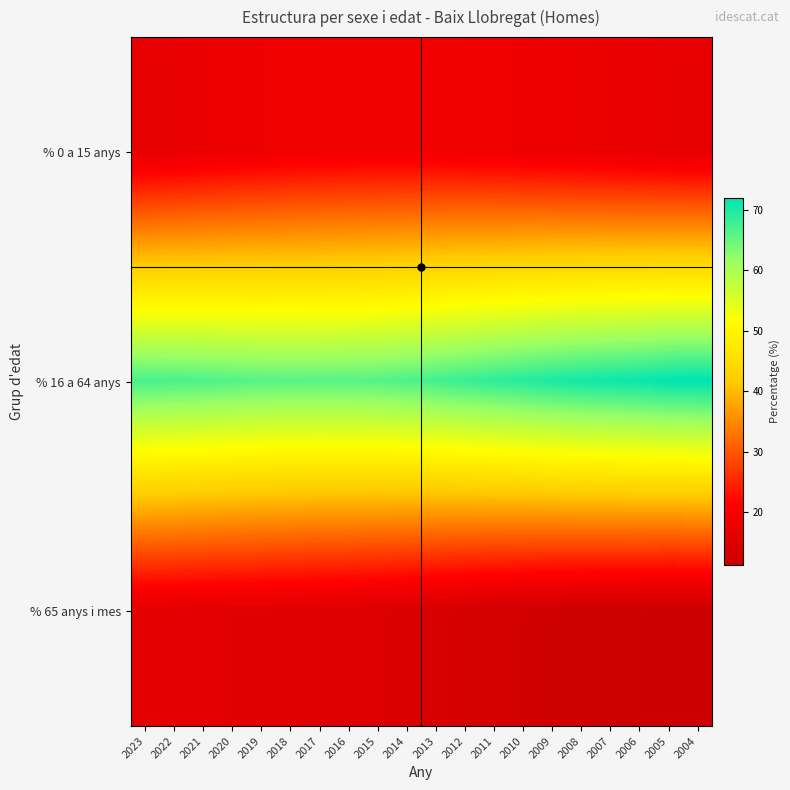

Count the number of data series in this chart.

3